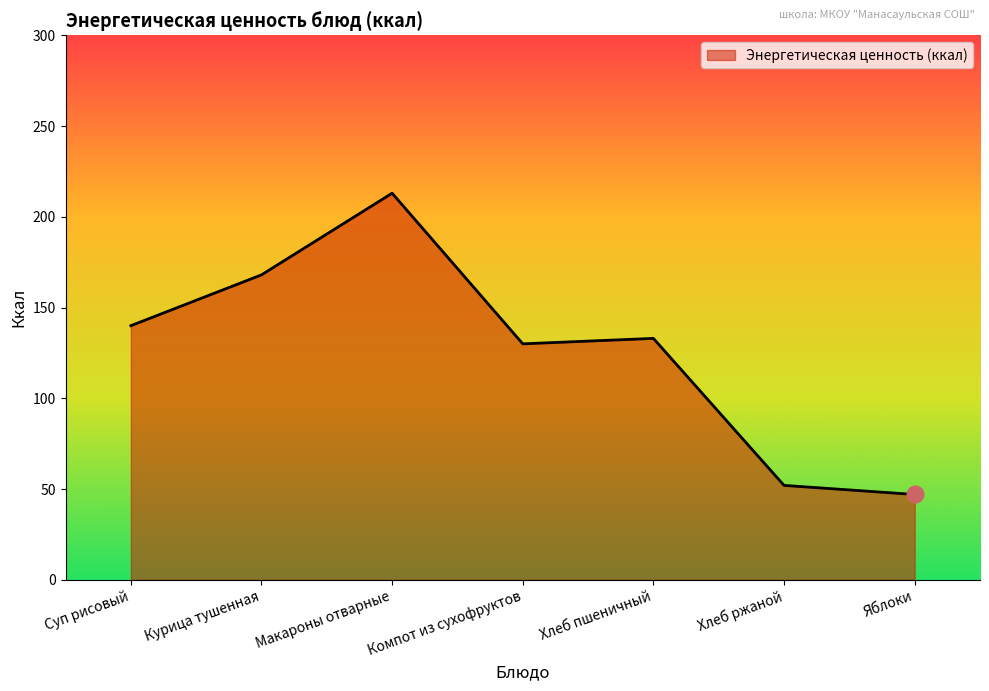

What is the minimum value shown in the chart?

47